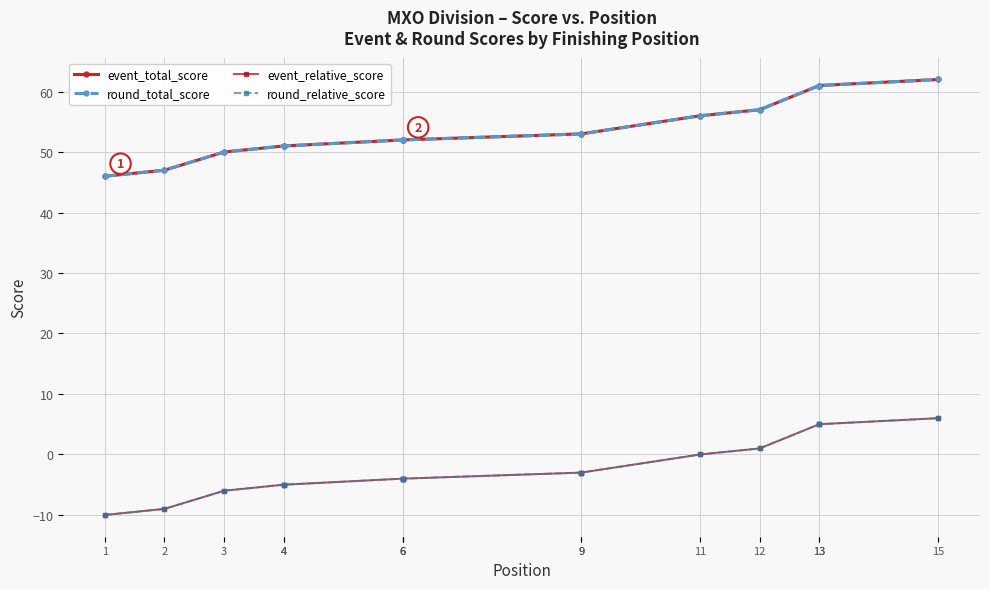

The value of event_total_score at 3 is 66. True or false?

False